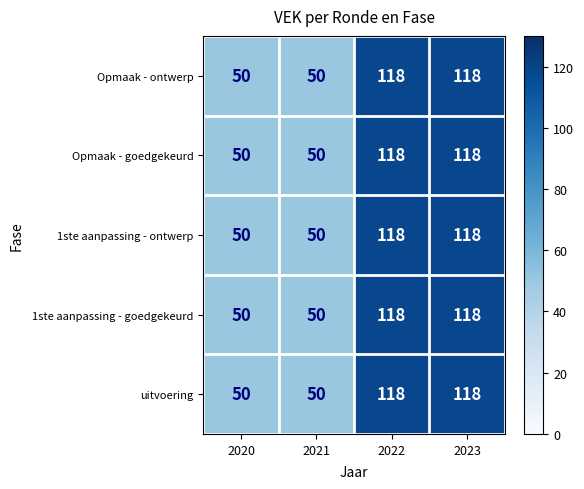

What is the maximum value shown in the chart?

118